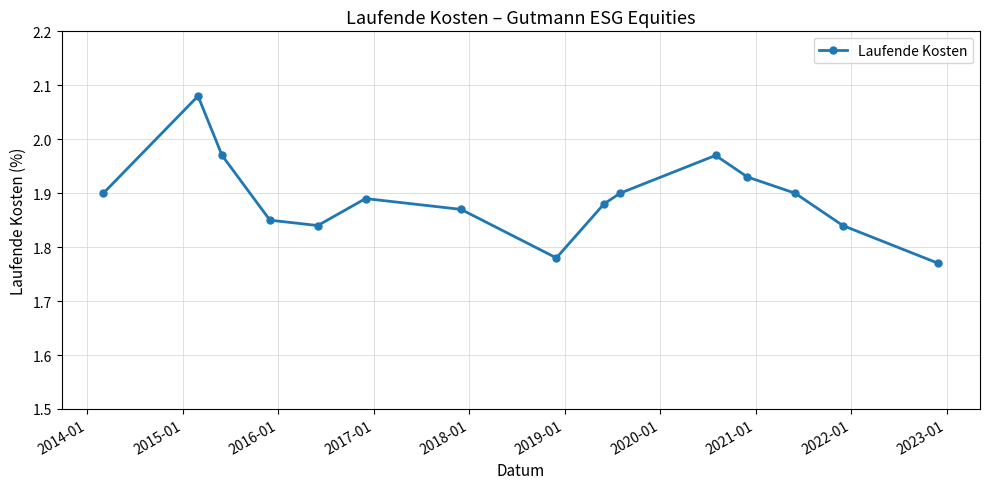

What is the sum of all values?

28.4